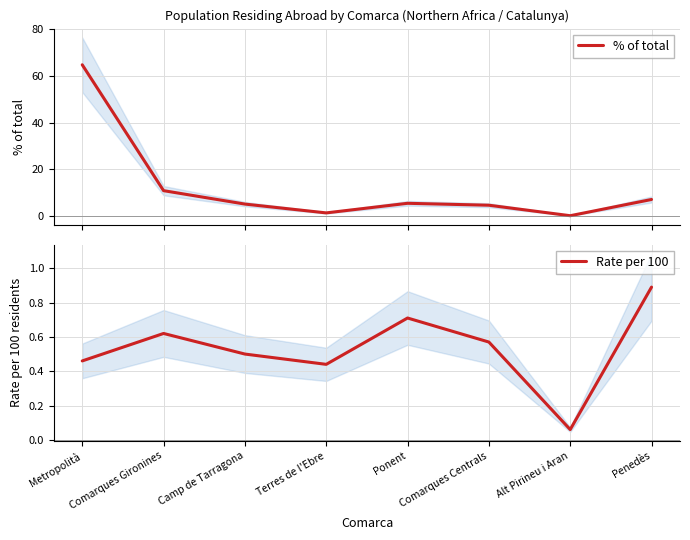

Between Metropolità and Penedès, which series saw the biggest shift?

% of total